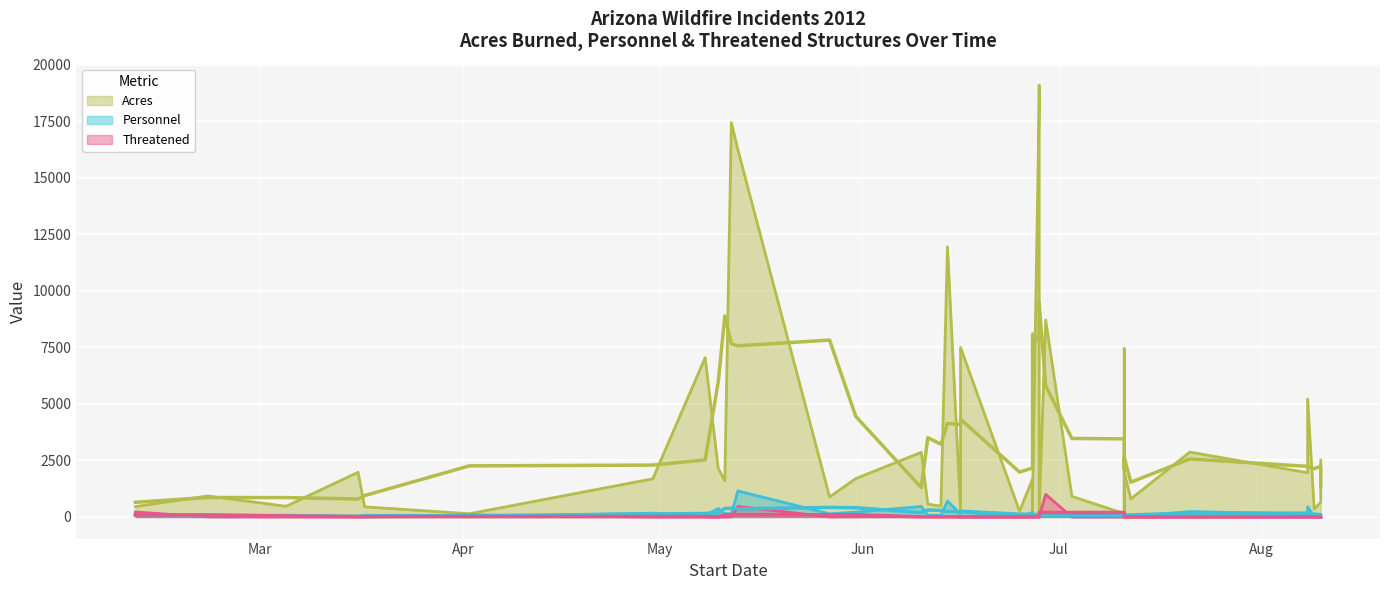

Reading right to left, what are all the values shown in this chart?

Acres: 2510	653	350	5220	1958	2871	798	2000	60	7446	150	911	8716	149	19100	18300	1100	280	1682	256	7500	230	11950	480	569	2860	1700	886	16240	17446	1600	2145	7049	1690	144	450	1980	474	930	460
Personnel: 6	21	27	449	122	243	12	51	25	158	14	9	125	5	165	128	81	47	206	3	229	130	704	80	79	465	216	140	1151	148	145	374	70	169	25	8	12	83	28	140
Threatened: 0	0	0	13	0	0	0	0	0	0	0	0	1000	0	9	2	0	9	7	0	0	3	13	4	8	10	8	3	467	2	0	0	3	0	88	0	0	0	4	222